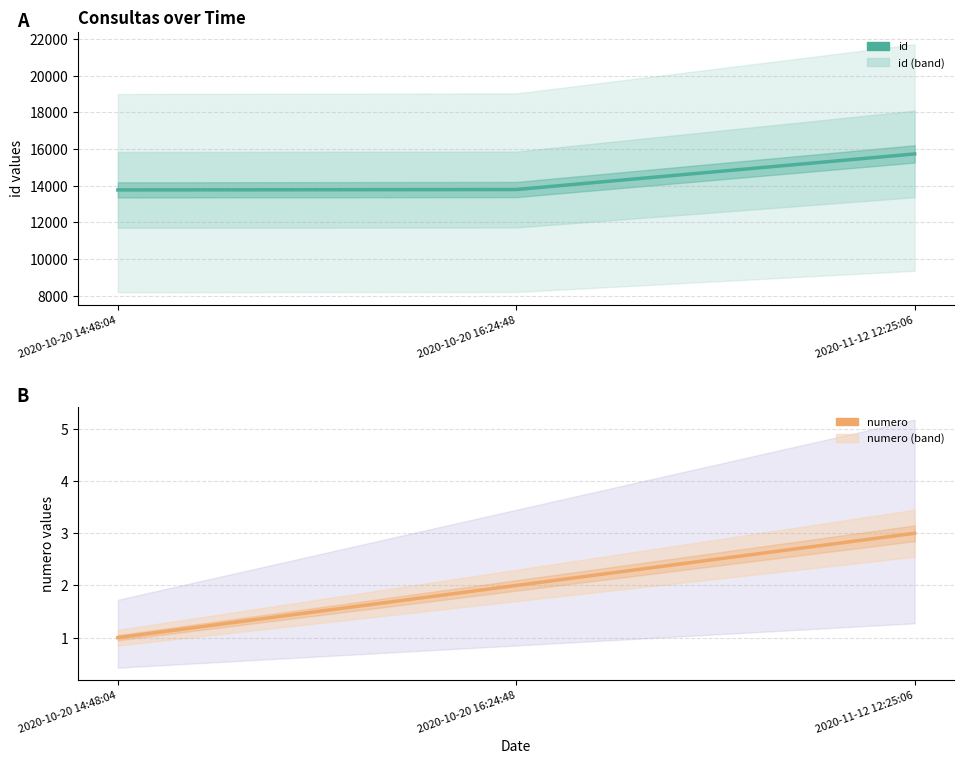

What is the minimum value for numero?

1